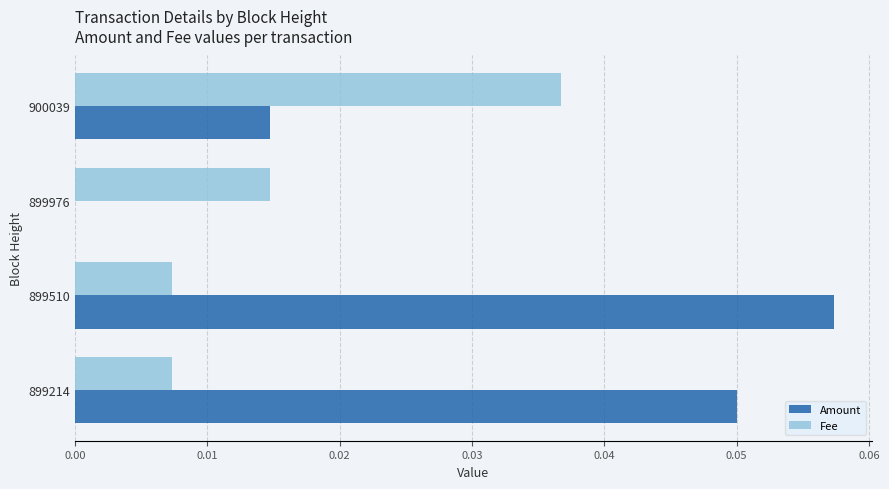

The Amount series shows 0.0 at 899976. True or false?

True